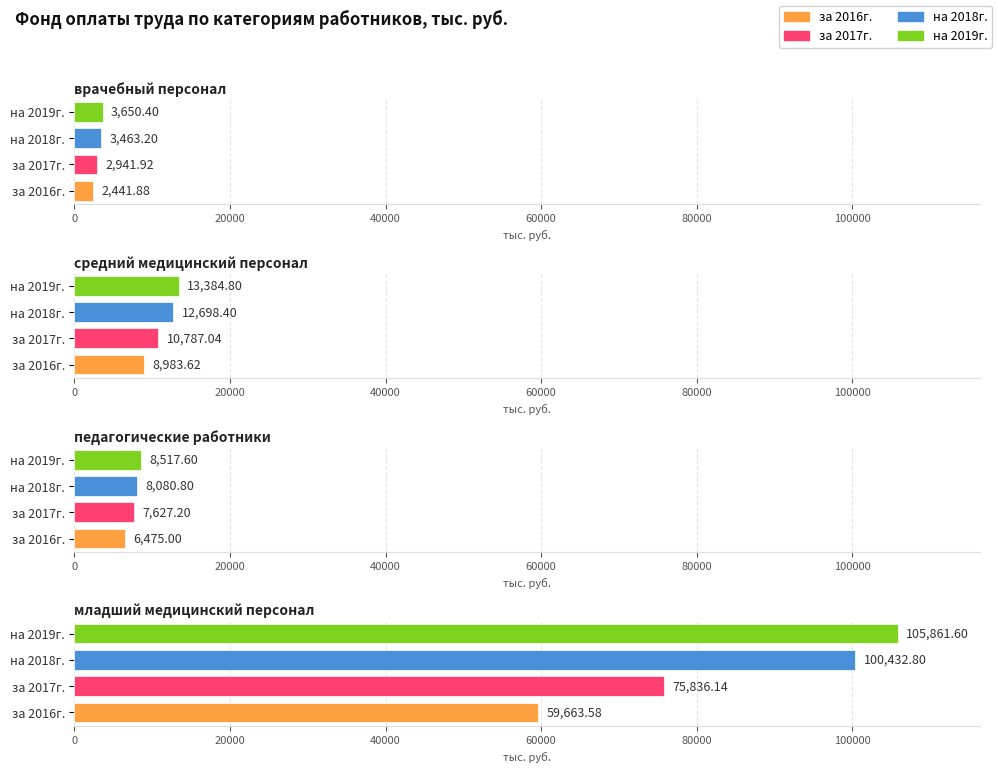

Which series has the widest spread of values?

на 2019г.